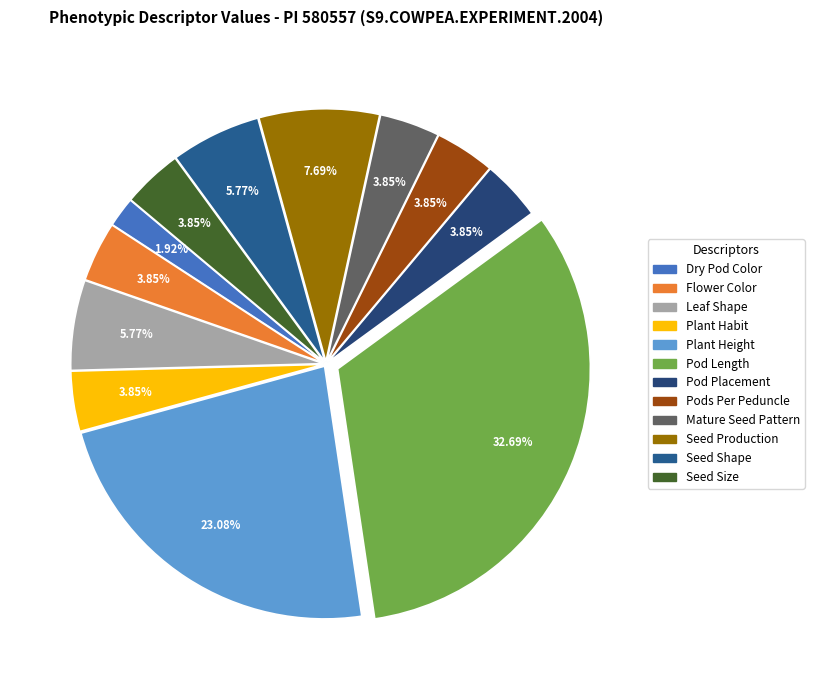

To the nearest percent, what portion does Dry Pod Color represent?

2%